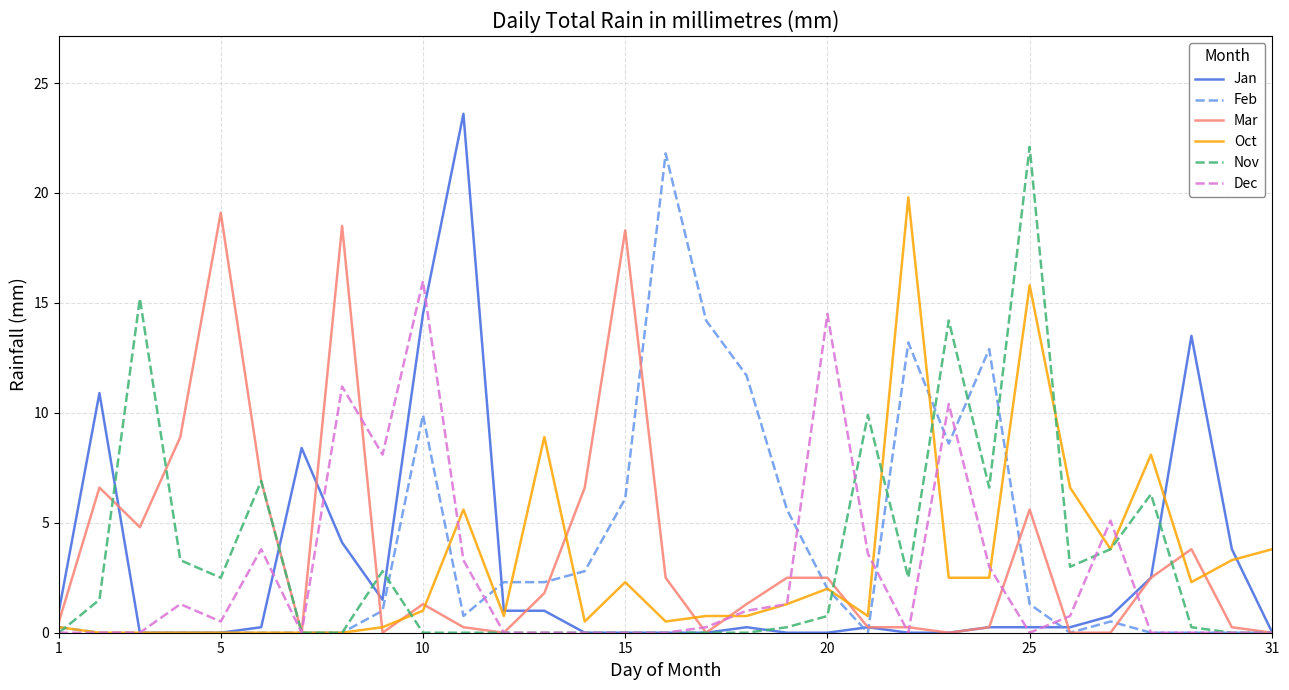

What is the greatest value displayed?

23.6